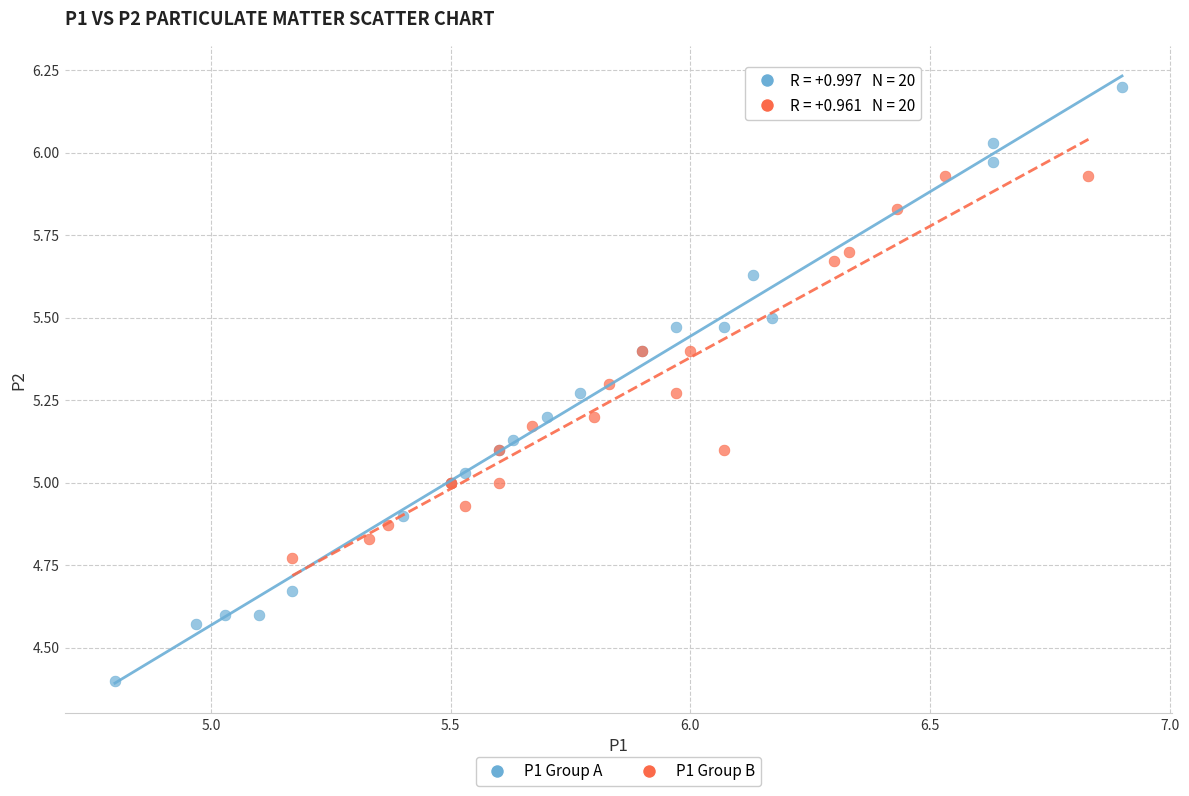

Which series contains the lowest Y value?

P1 Group A